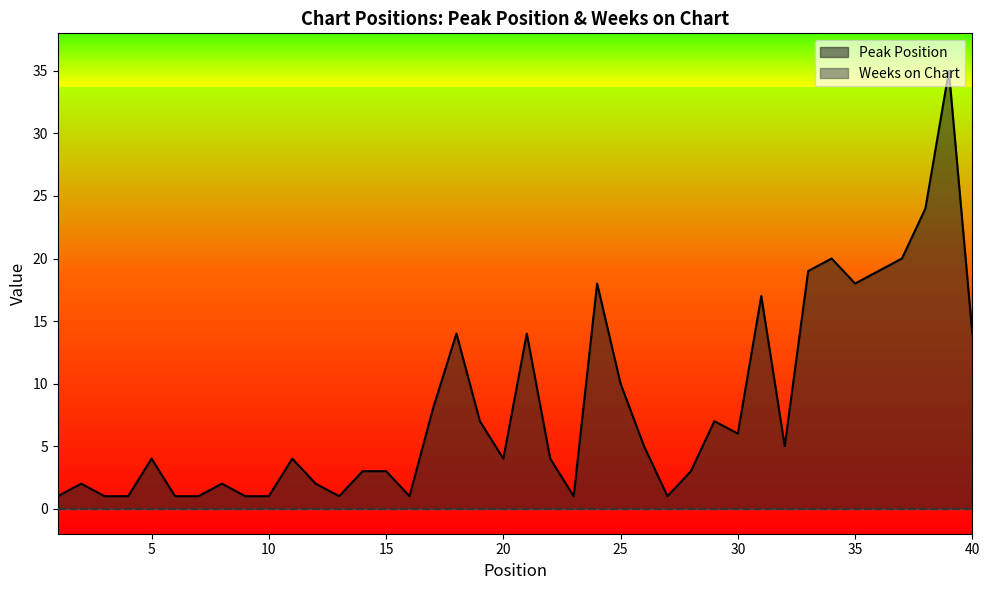

What is the value of the 3rd point from the left?

1